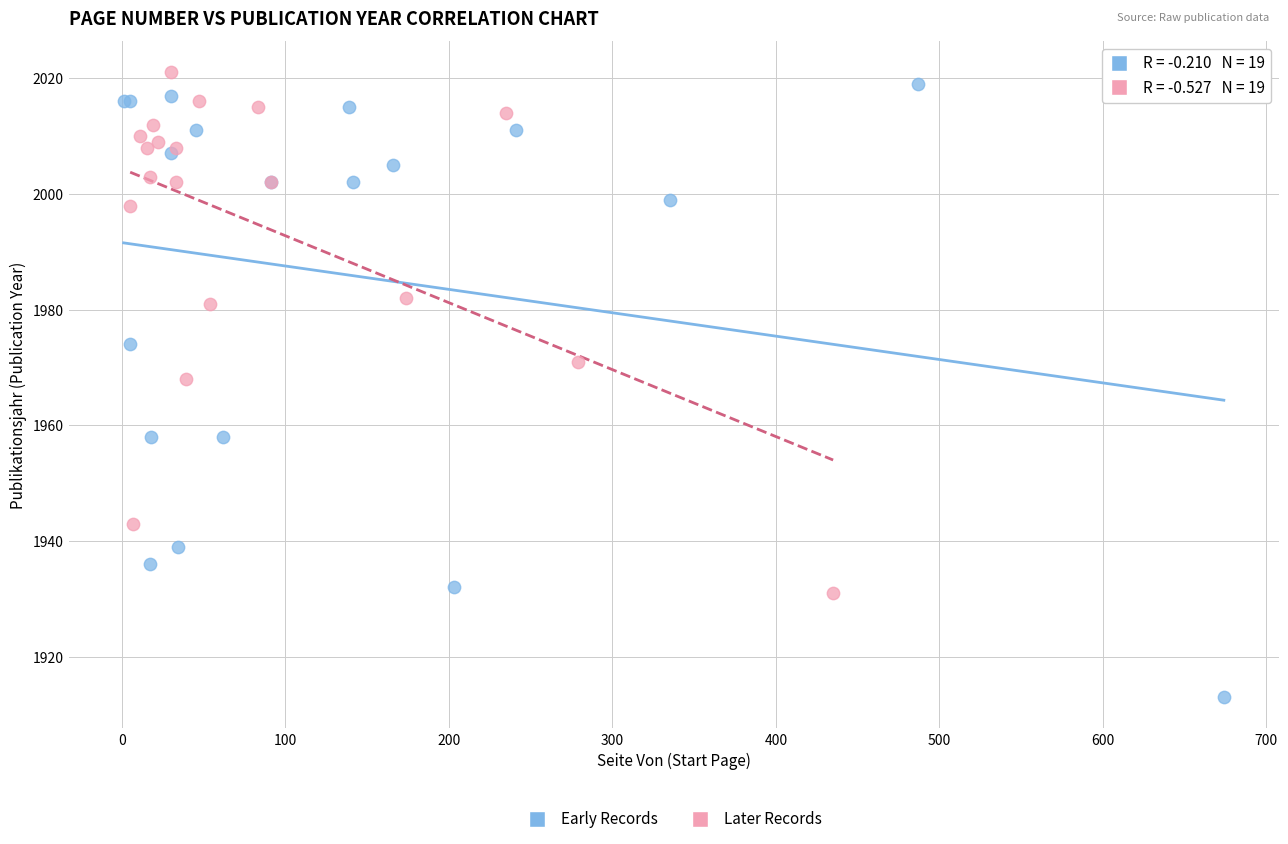

Which series has the widest spread of Y values?

Early Records